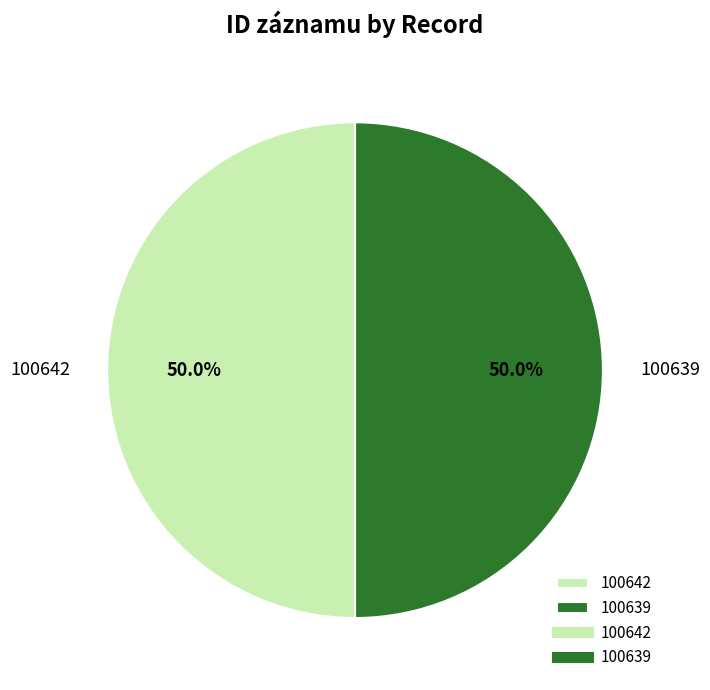

To the nearest percent, what is the combined percentage of 100642 and 100639?

100%